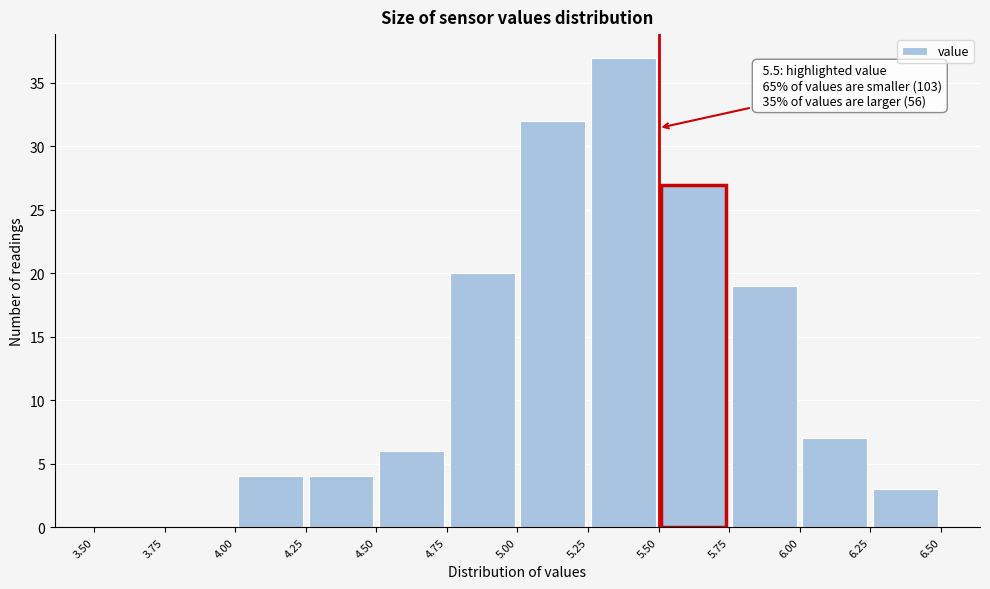

Which range on the x-axis has the tallest bar?

5.25 to 5.50